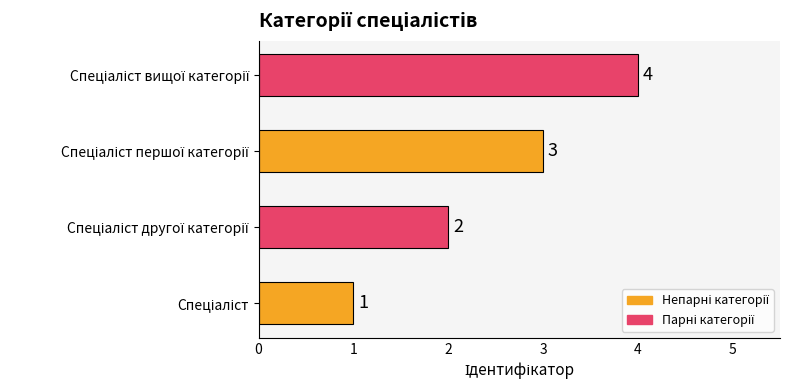

What is the sum of all values?

10